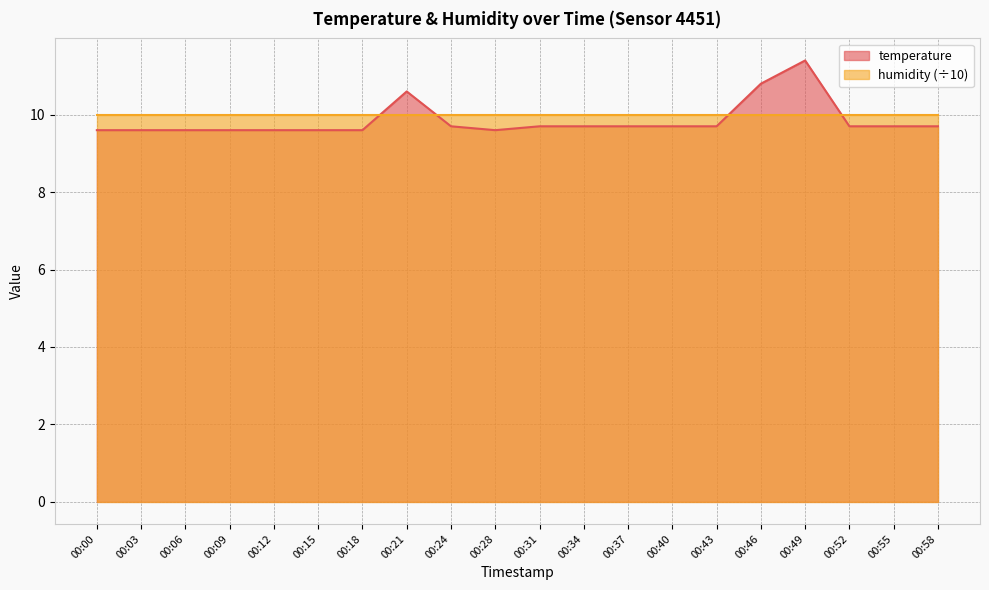

True or false: there are more than 0 points higher than both neighbors.

True